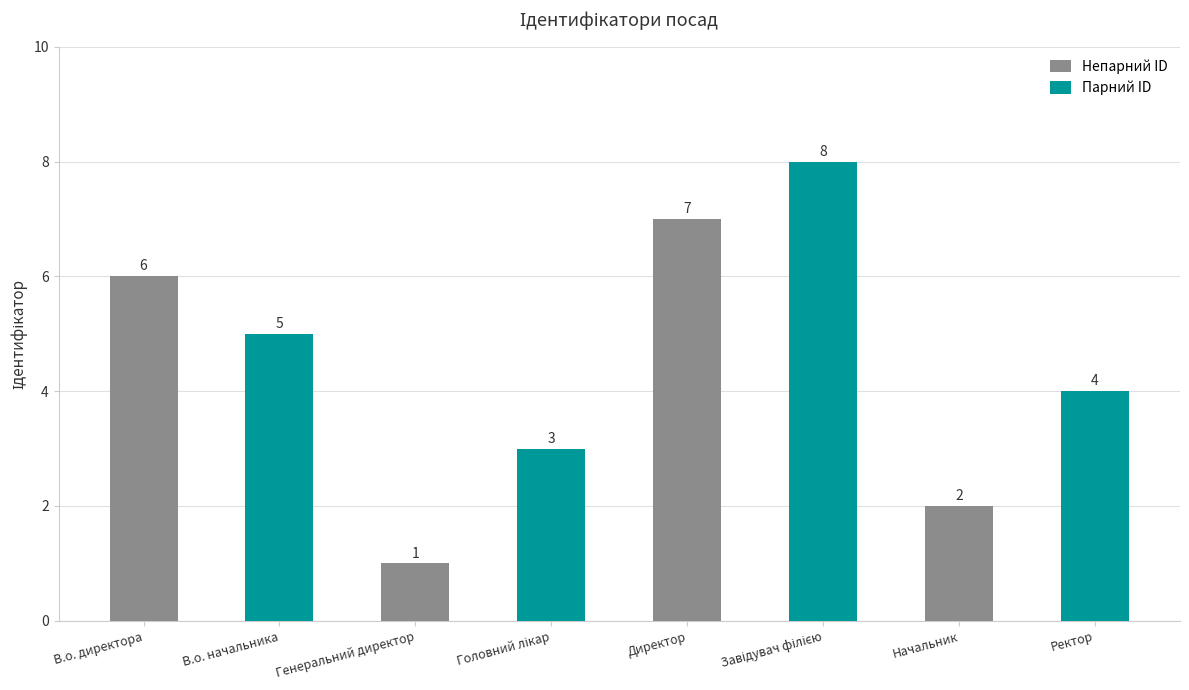

Where is Парний ID nearest to the value 5?

В.о. директора